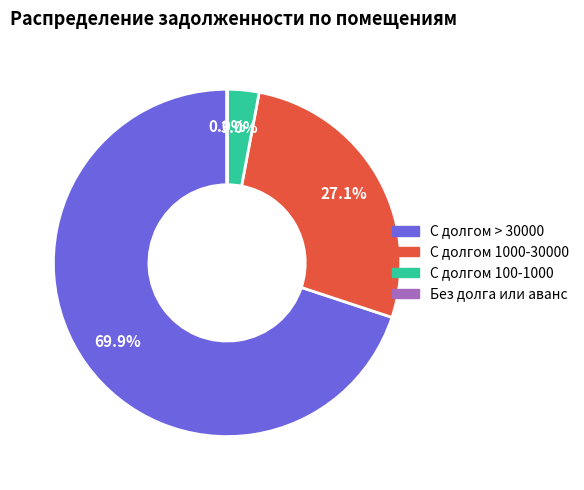

Which slice is the largest?

С долгом > 30000